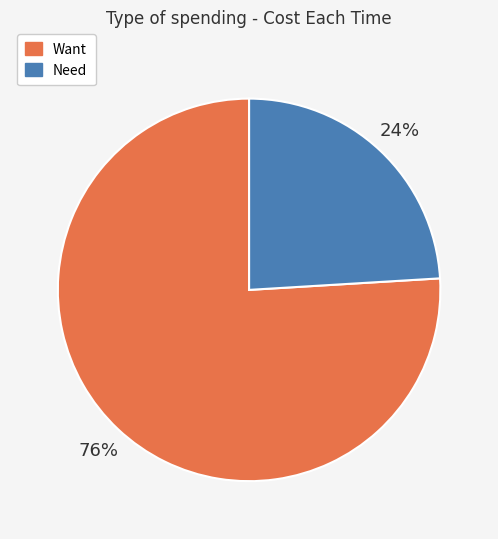

How many slices are in this pie chart?

2